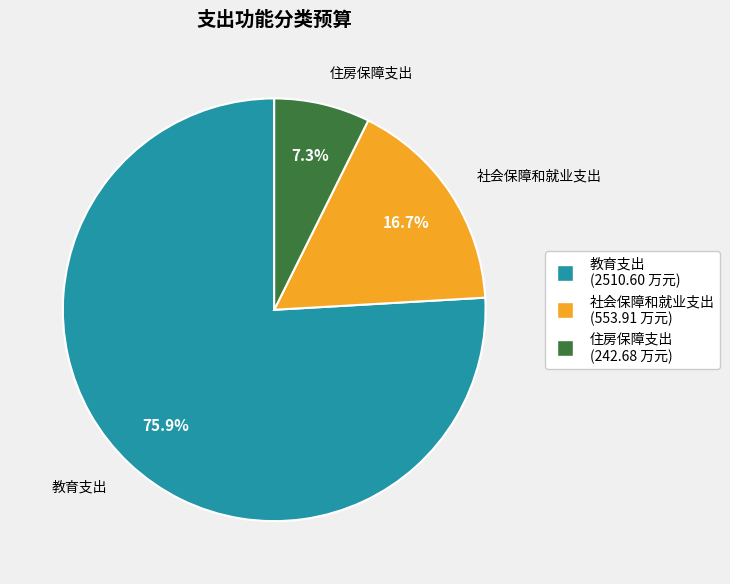

Combined, do 社会保障和就业支出 and 教育支出 account for over 50%?

Yes